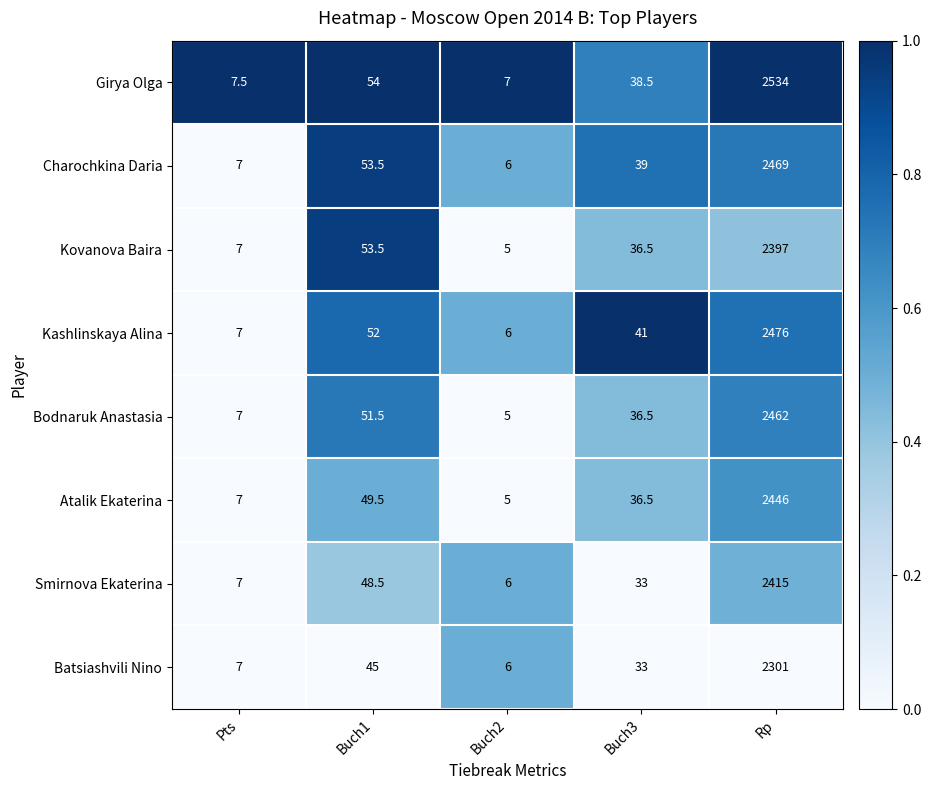

How many categories are shown in the chart?

5